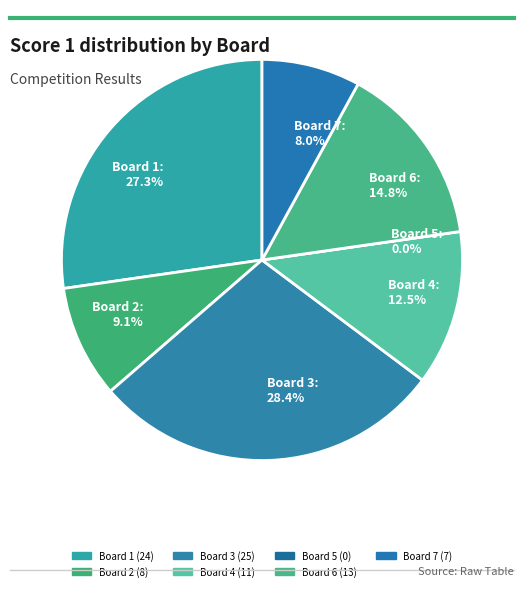

What is the change in value from Board 3 to Board 7?

-18